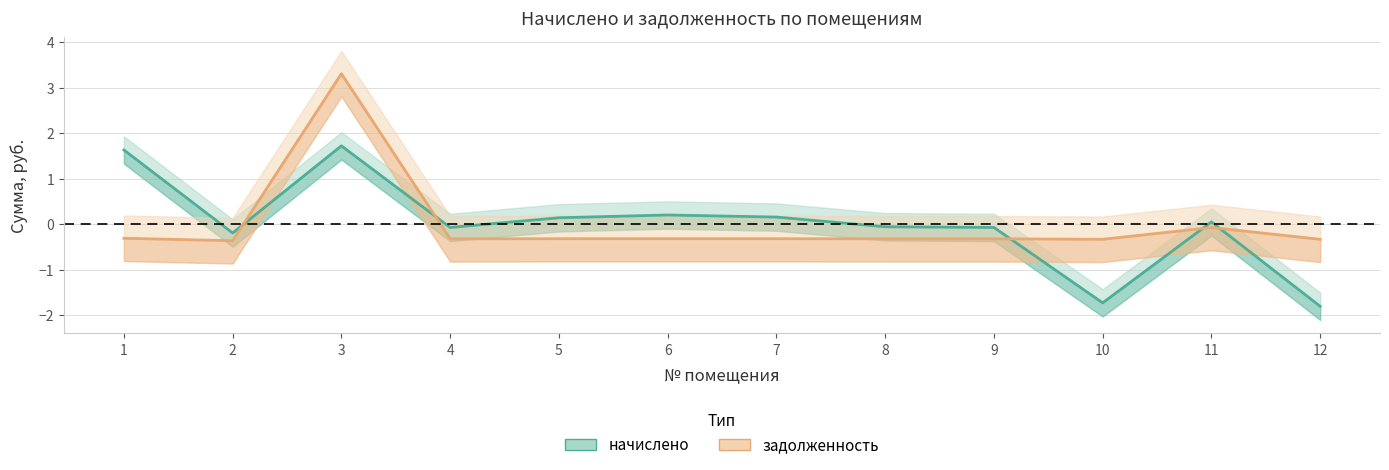

What is the highest value of the задолженность (line) series?

3.3